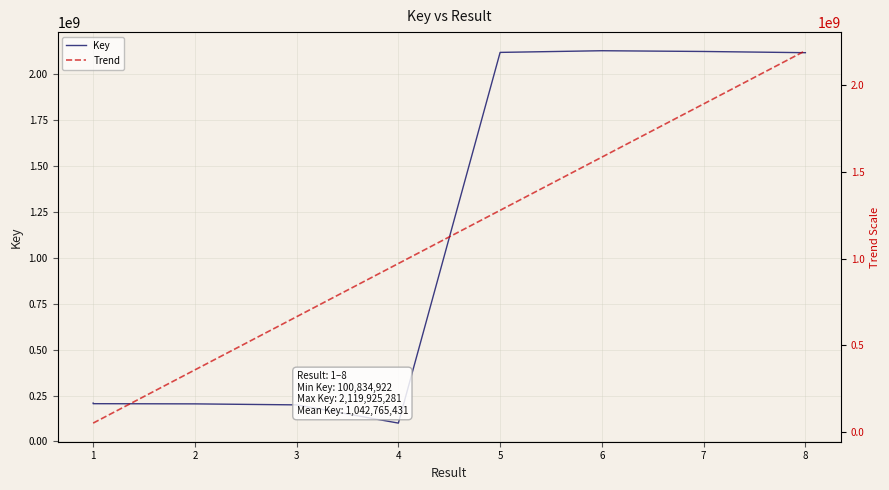

How many data points are less than 208619880?

4